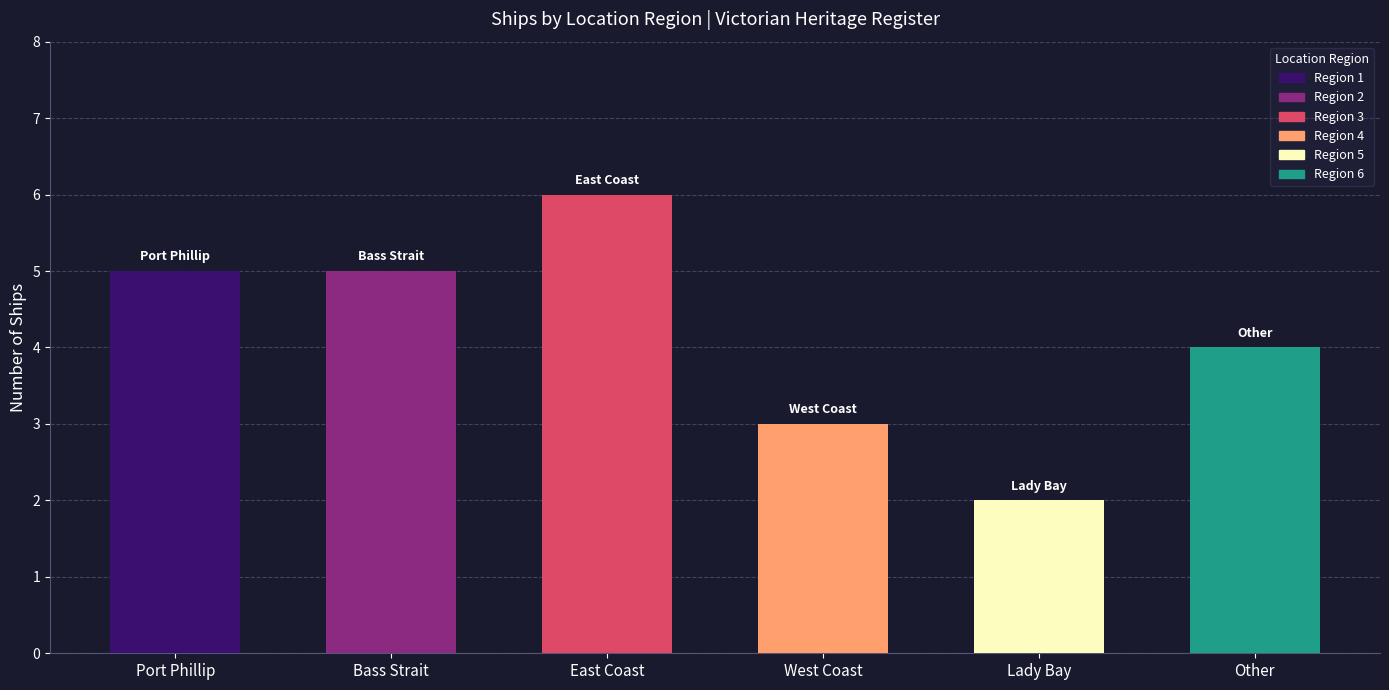

Reading left to right, list all the values displayed in this chart.

5	5	6	3	2	4